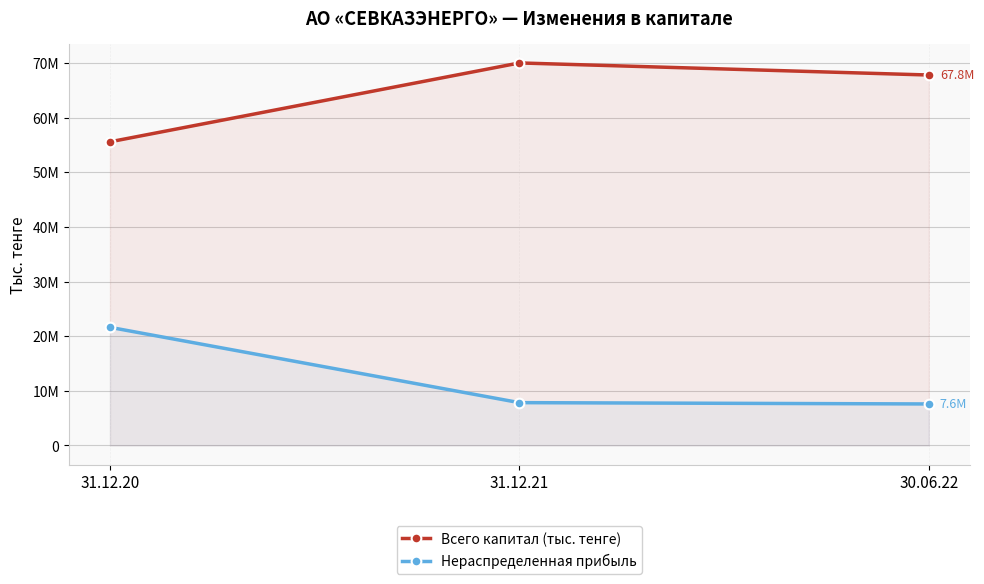

The Нераспределенная прибыль series shows 3032657 at 31.12.21. True or false?

False